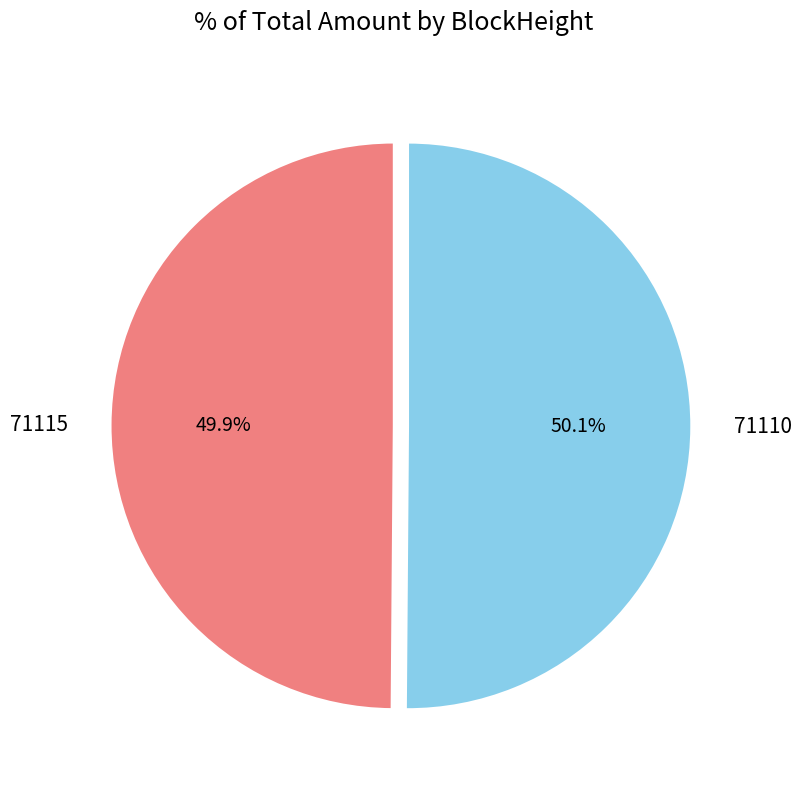

Approximately how many times larger is the value at 71110 compared to 71115?

1.0